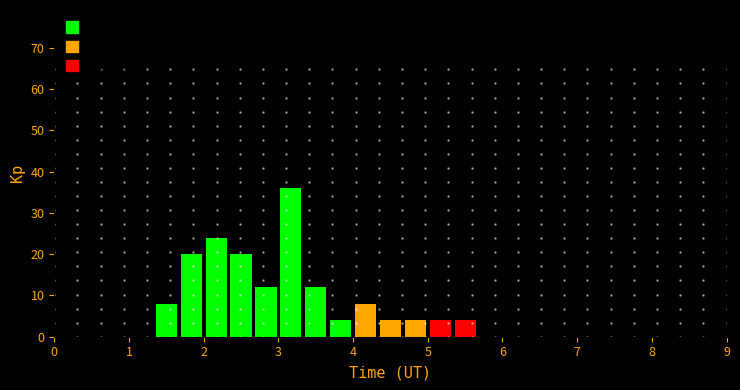

Around what value on the x-axis is the tallest bar? Give the approximate position of its centre, as read against the axis.

3.2